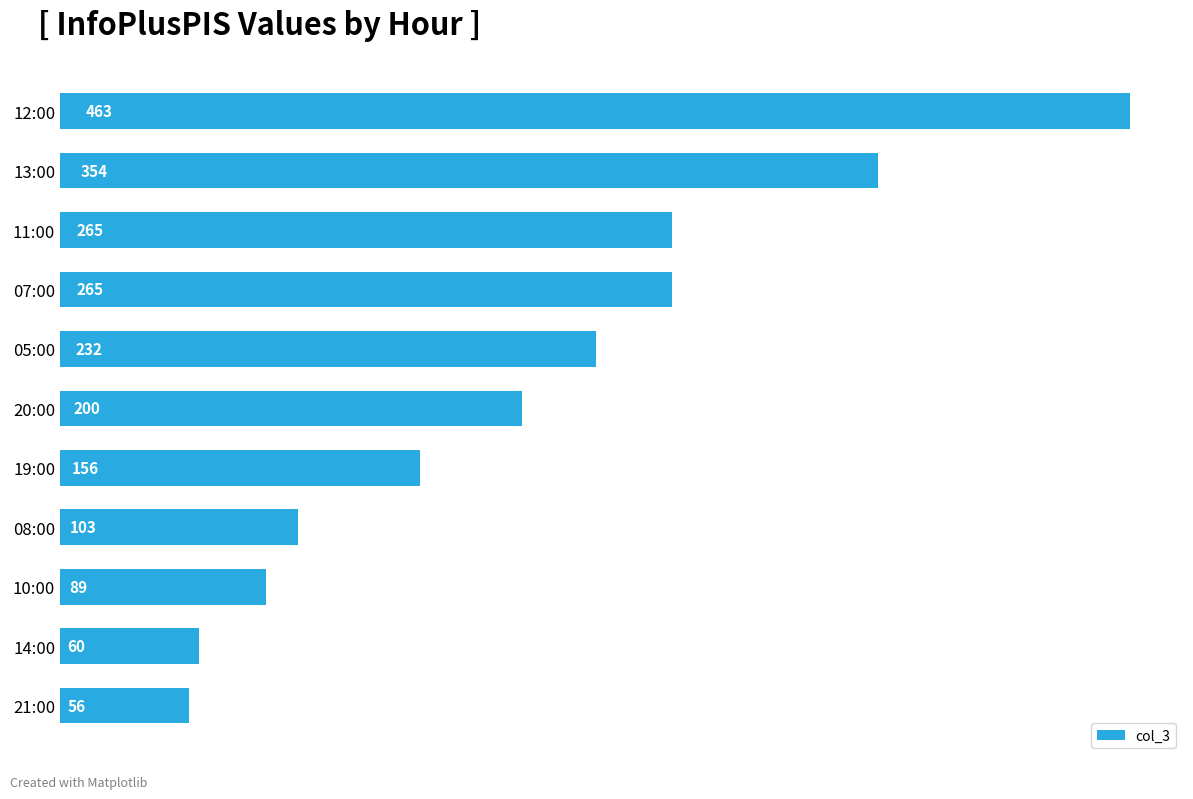

Between 05:00 and 13:00, which is larger?

13:00